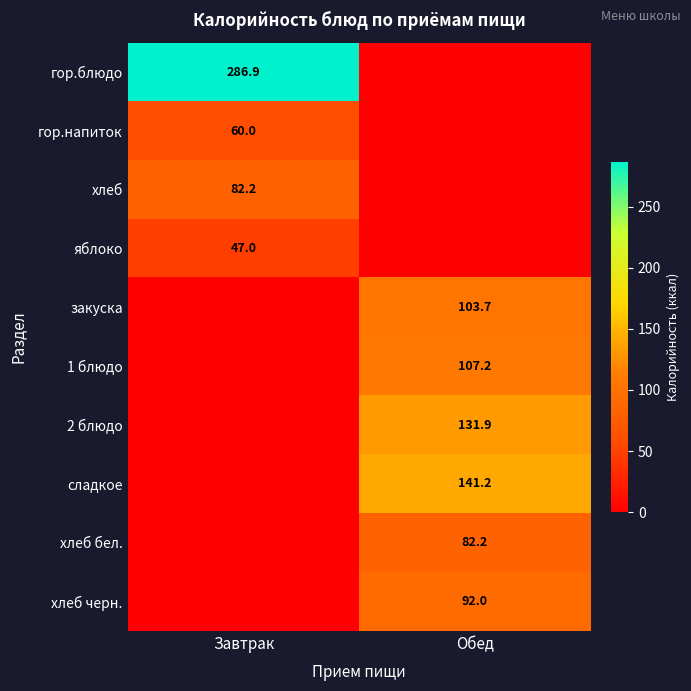

Is it true that яблоко equals 47.0 at Завтрак?

True